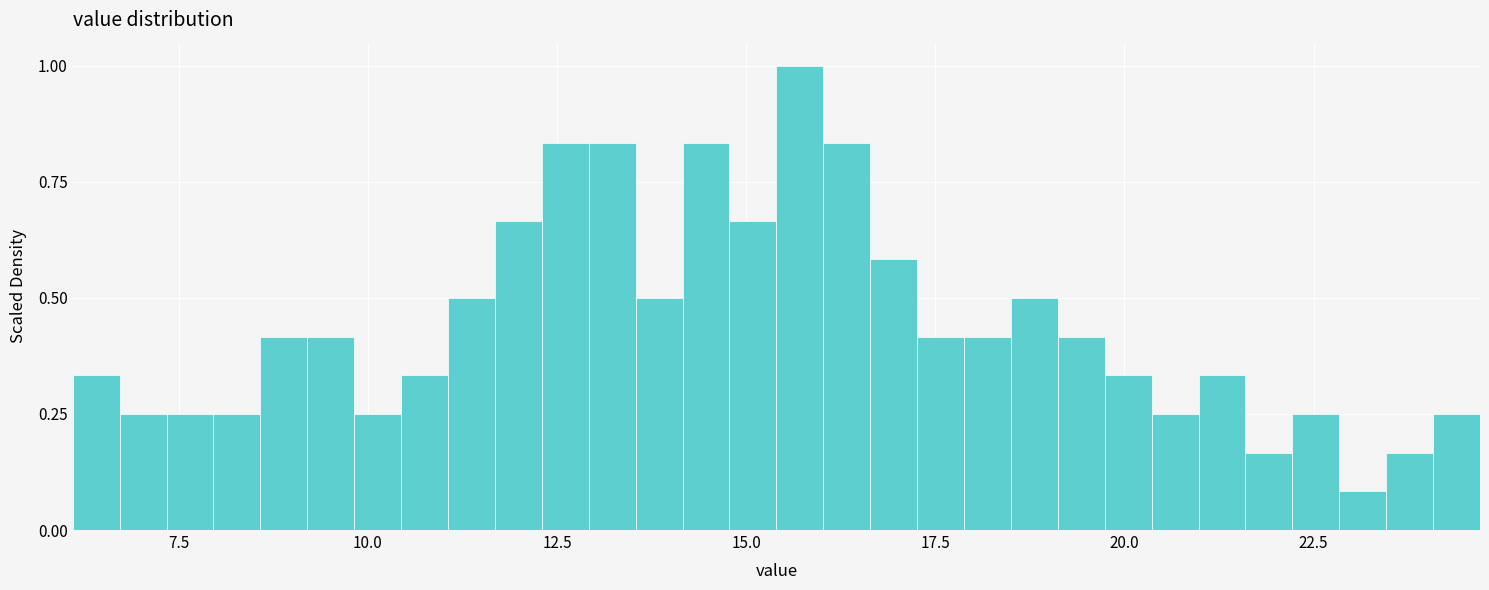

Around what value on the x-axis is the tallest bar? Give the approximate position of its centre, as read against the axis.

15.5